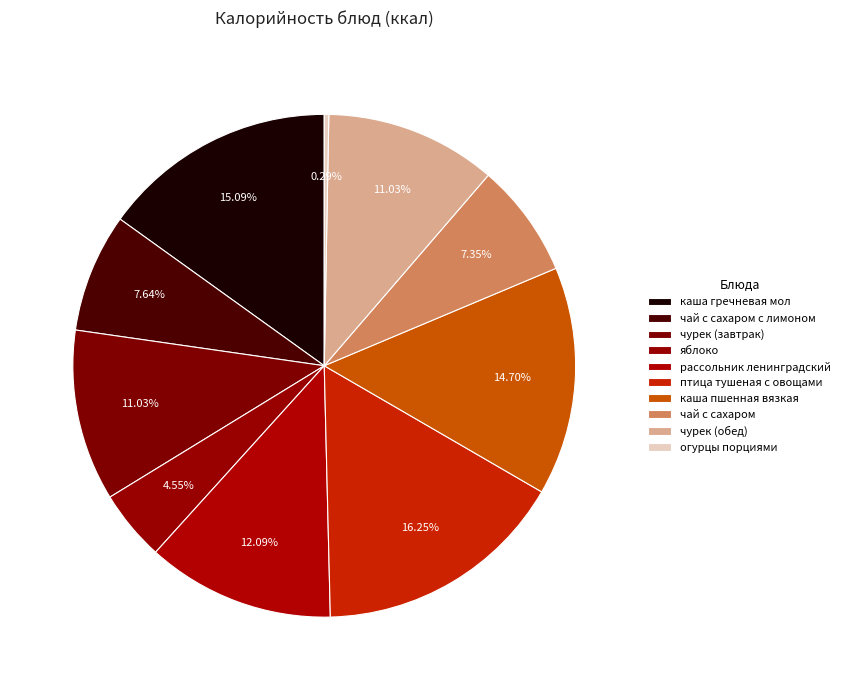

To the nearest percent, what is the average slice percentage?

10%